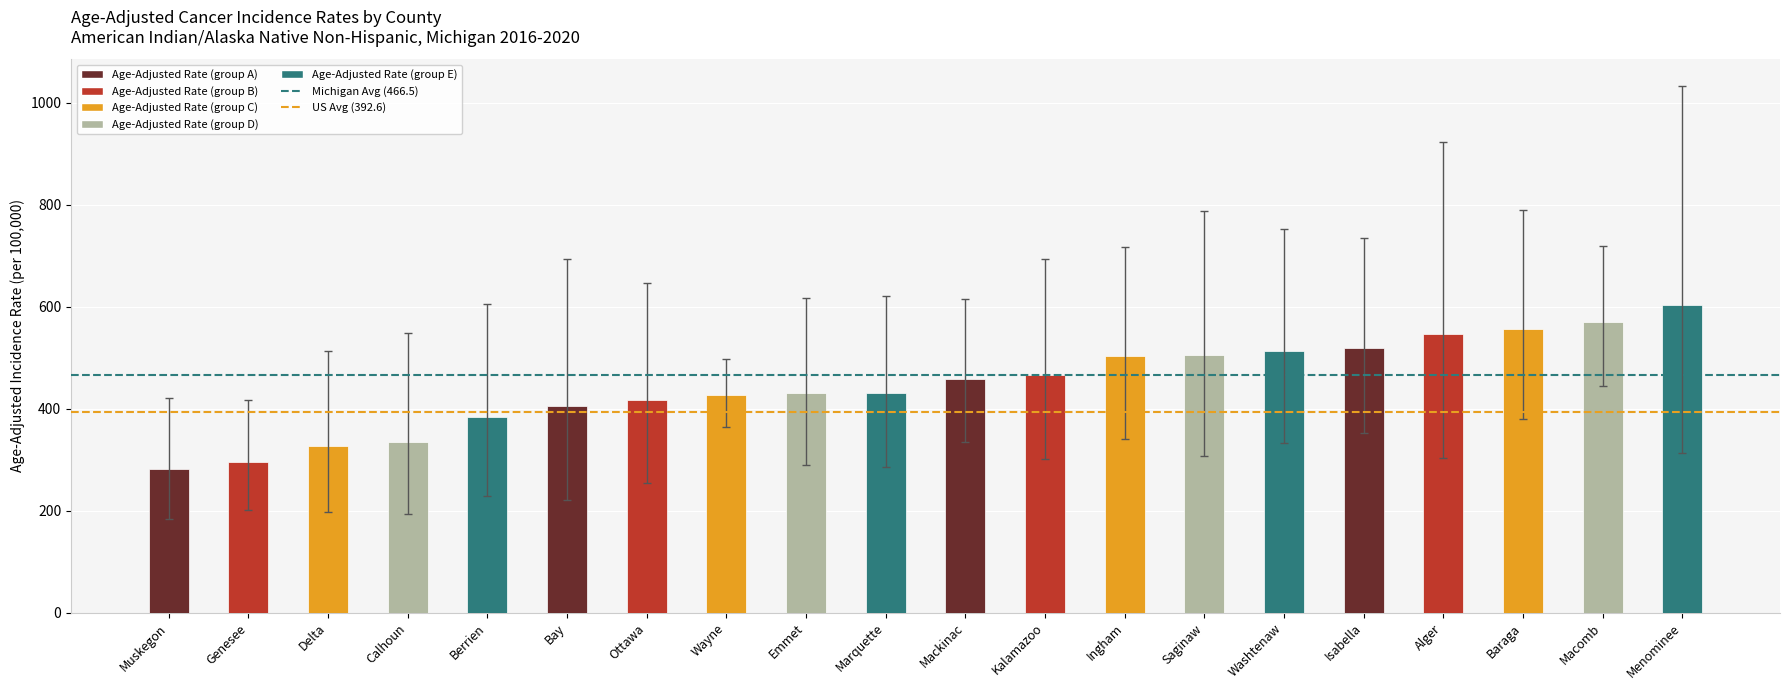

Does the chart contain any negative values?

No